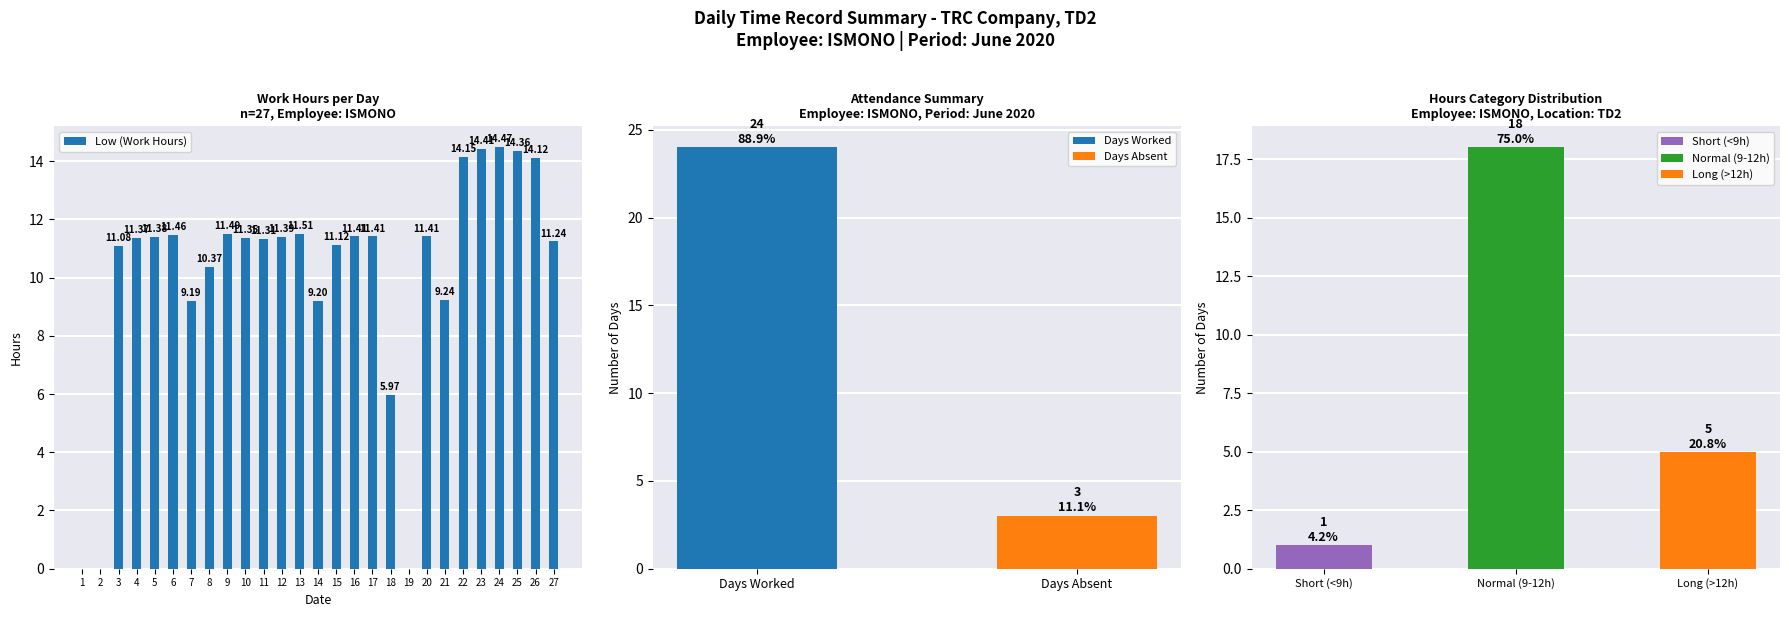

Rank the categories by value from highest to lowest.

24, 23, 25, 22, 26, 13, 9, 6, 16, 17, 20, 12, 5, 4, 10, 11, 27, 15, 3, 8, 21, 14, 7, 18, 1, 2, 19